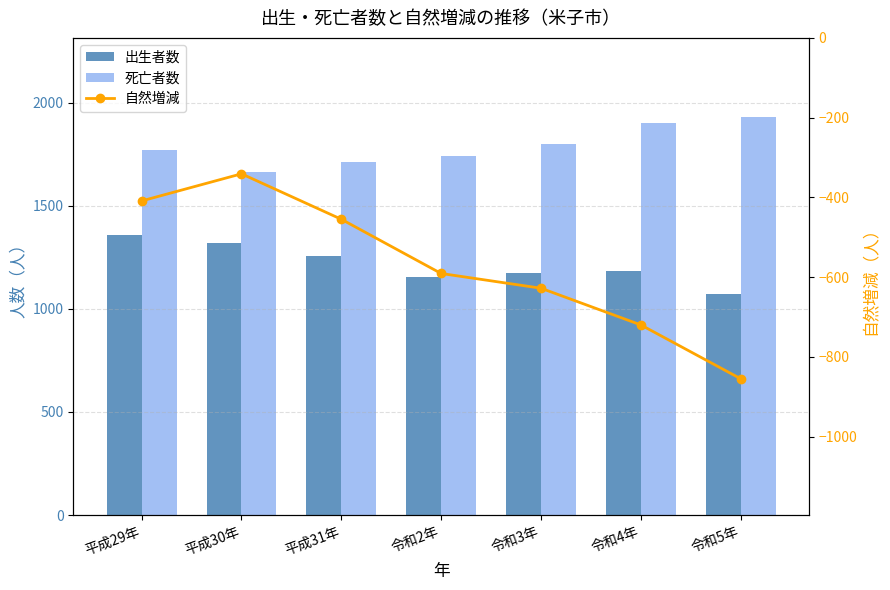

What is the label of the 4th bar from the left?

令和2年